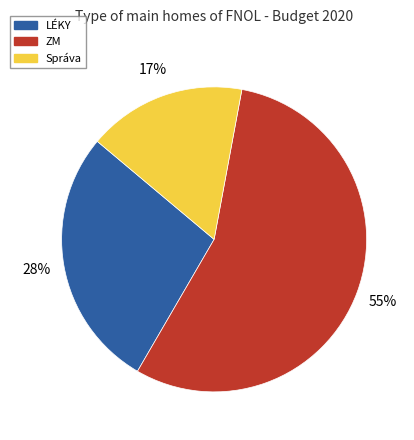

Count the number of slices in the pie.

3